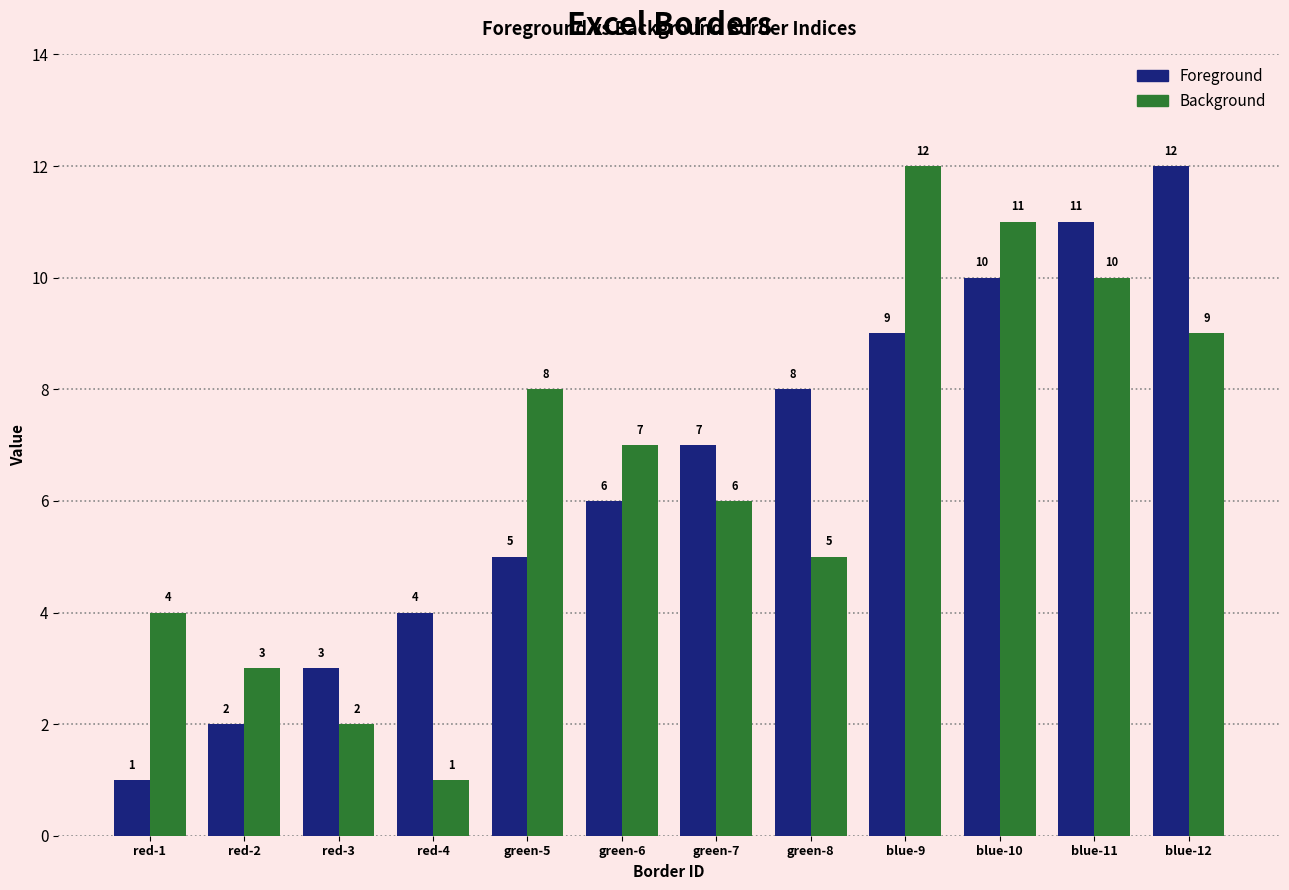

Is it true that Background equals 12 at blue-9?

True